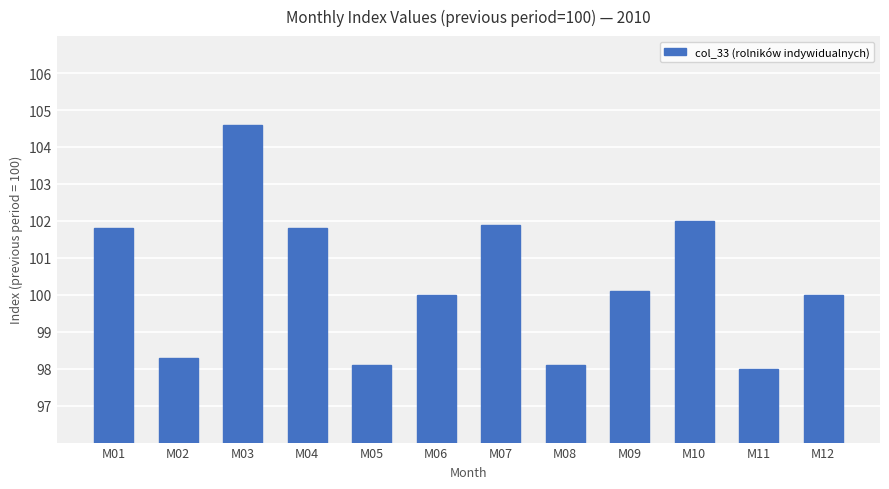

Reading left to right, extract all data points from this chart.

101.8	98.3	104.6	101.8	98.1	100.0	101.9	98.1	100.1	102.0	98.0	100.0